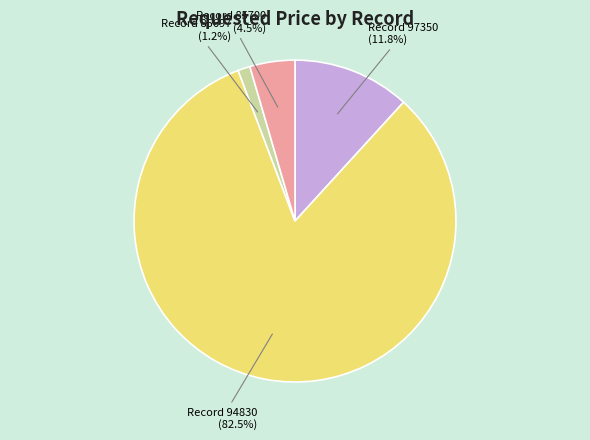

Does any single category account for the majority?

Yes